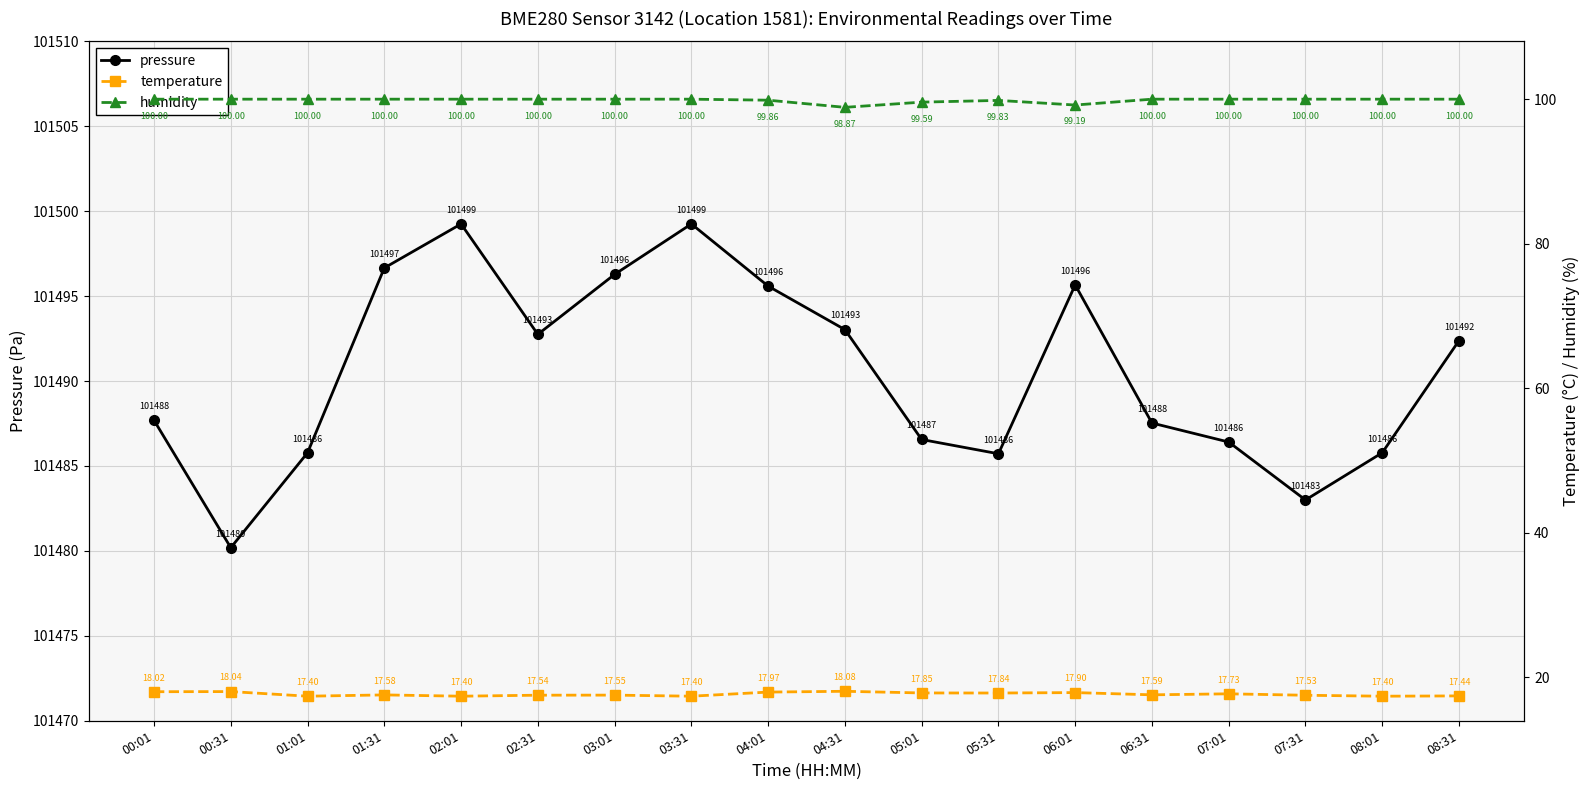

What is the label of the 7th point from the right?

05:31